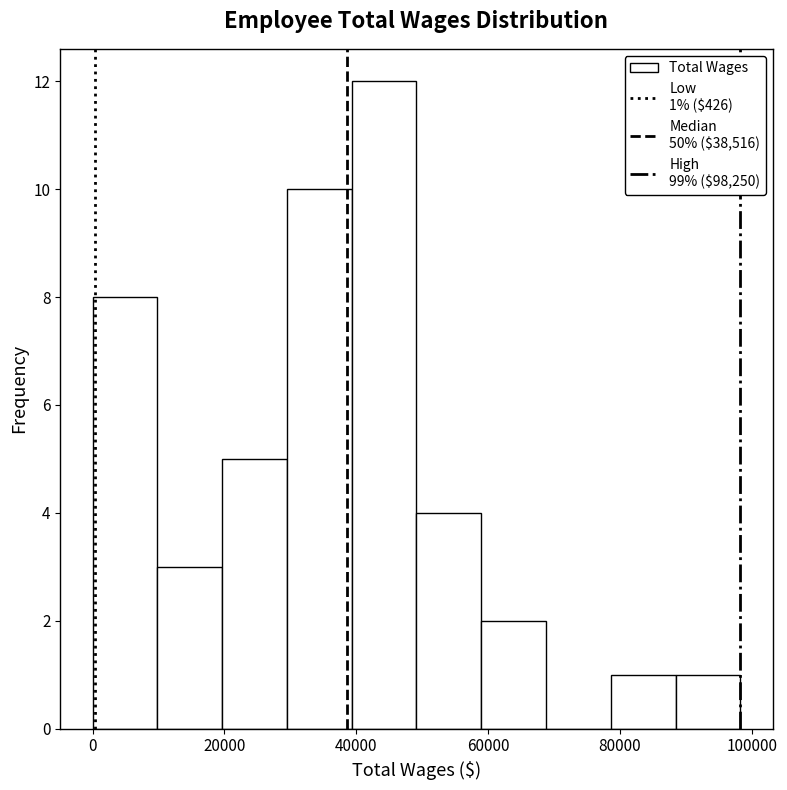

Which range on the x-axis has the tallest bar?

40000 to 50000